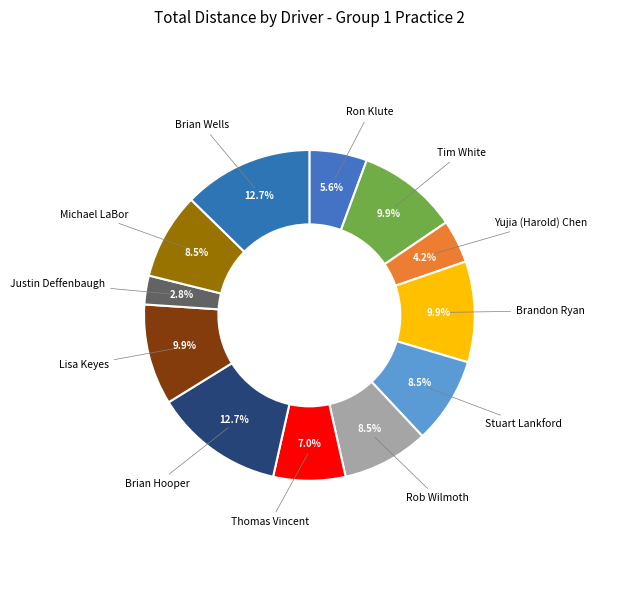

Is there a majority slice in this chart?

No